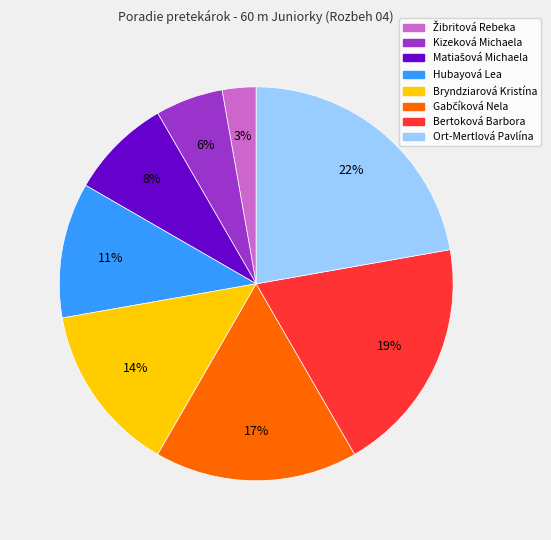

To the nearest percent, what is the average slice percentage?

12%